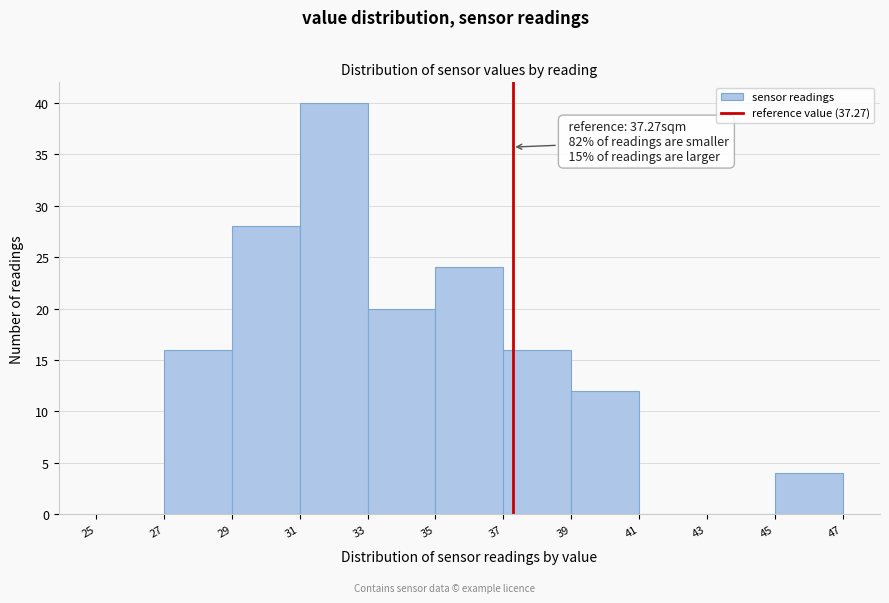

Which range on the x-axis has the tallest bar?

31 to 33